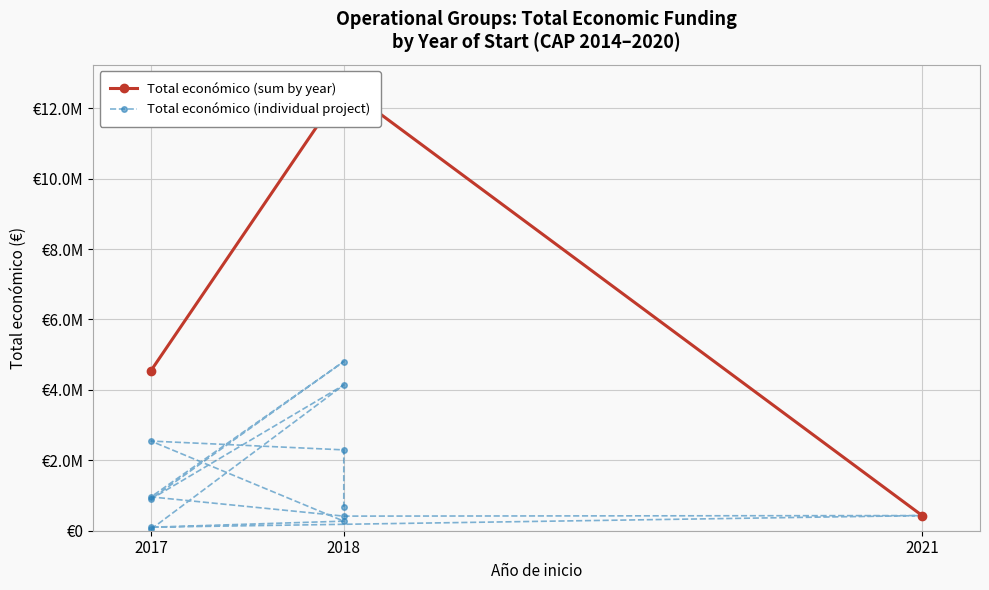

What is the sum of all values?

17582422